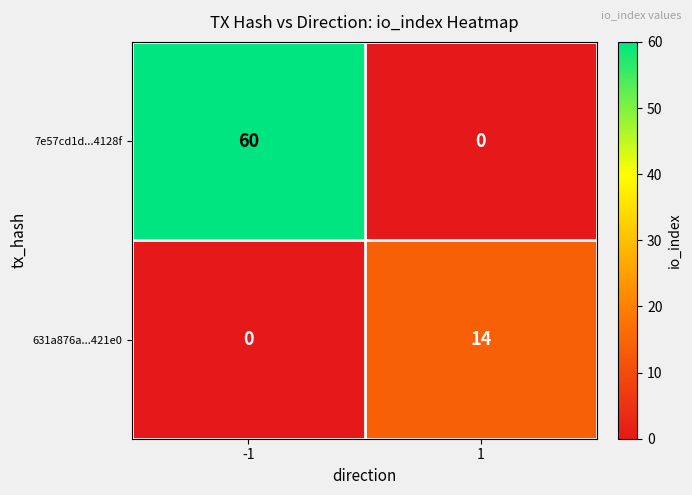

List the series in order of their peak value, highest first.

7e57cd1d...4128f, 631a876a...421e0